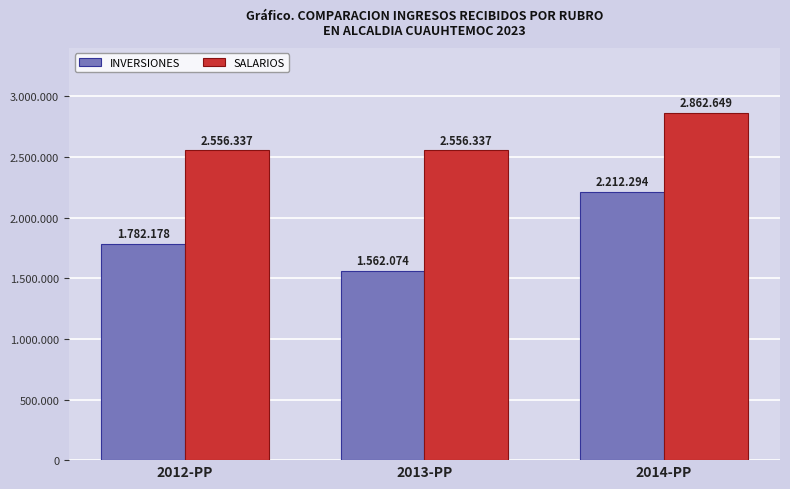

What are all the series names shown in the legend?

INVERSIONES, SALARIOS